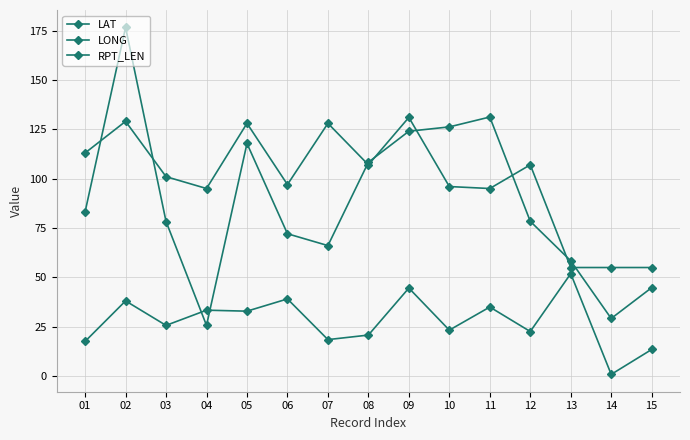

How many lines are shown in the chart?

3